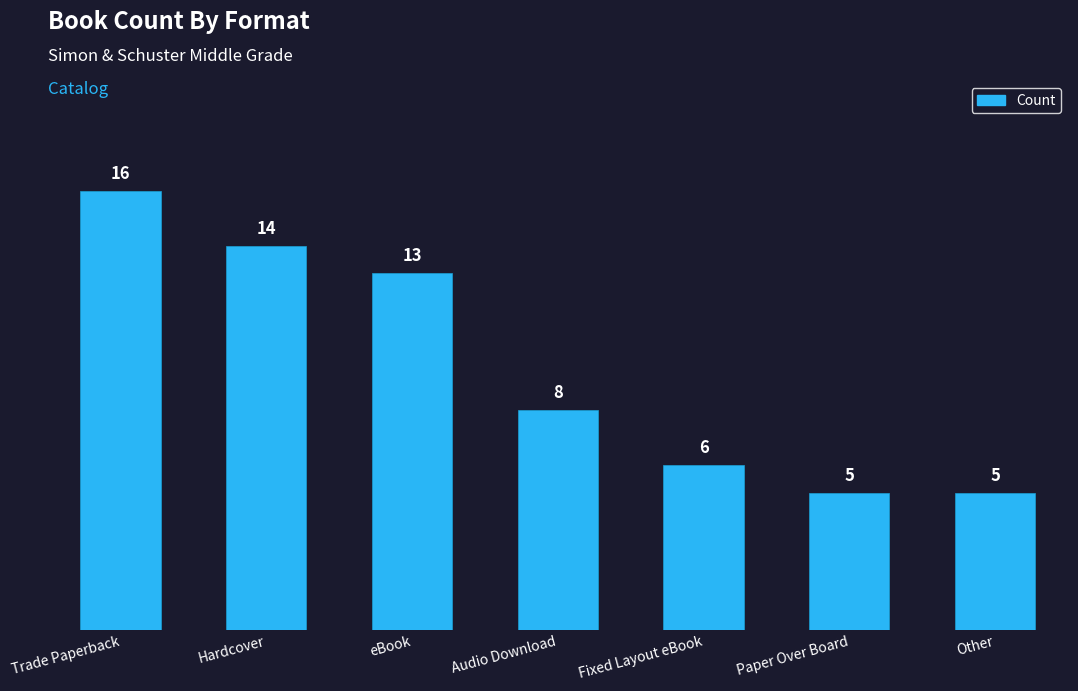

What is the sum of the values at Hardcover and Paper Over Board?

19